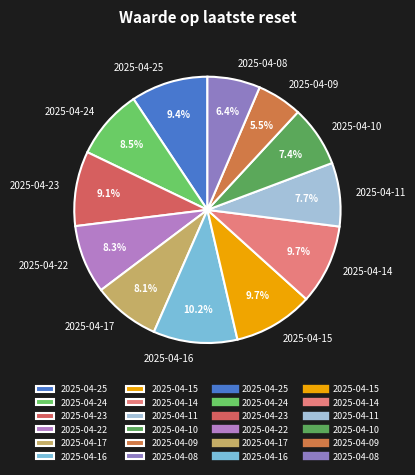

How much of the chart is everything except 2025-04-14?

90.3%